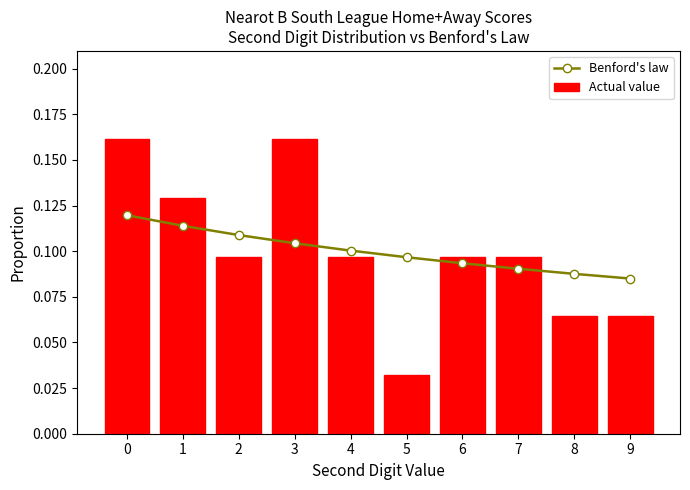

Which series has the largest range (max minus min)?

Actual value